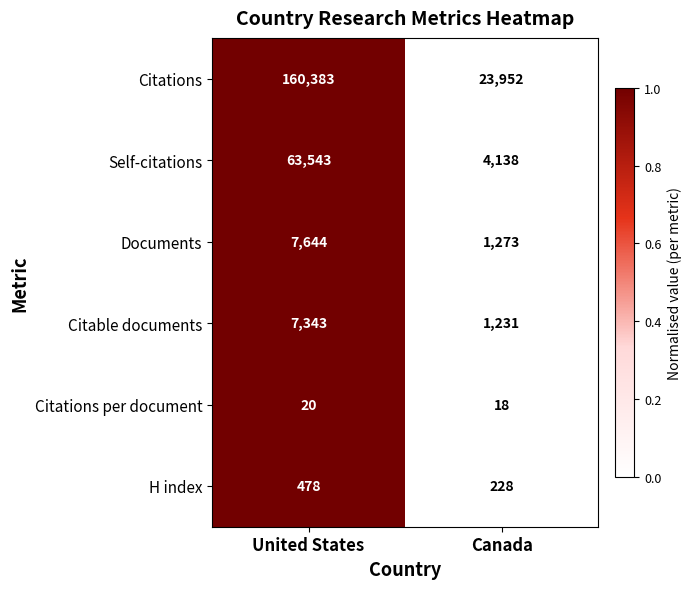

True or false: Self-citations has a value of 17192 at United States.

False